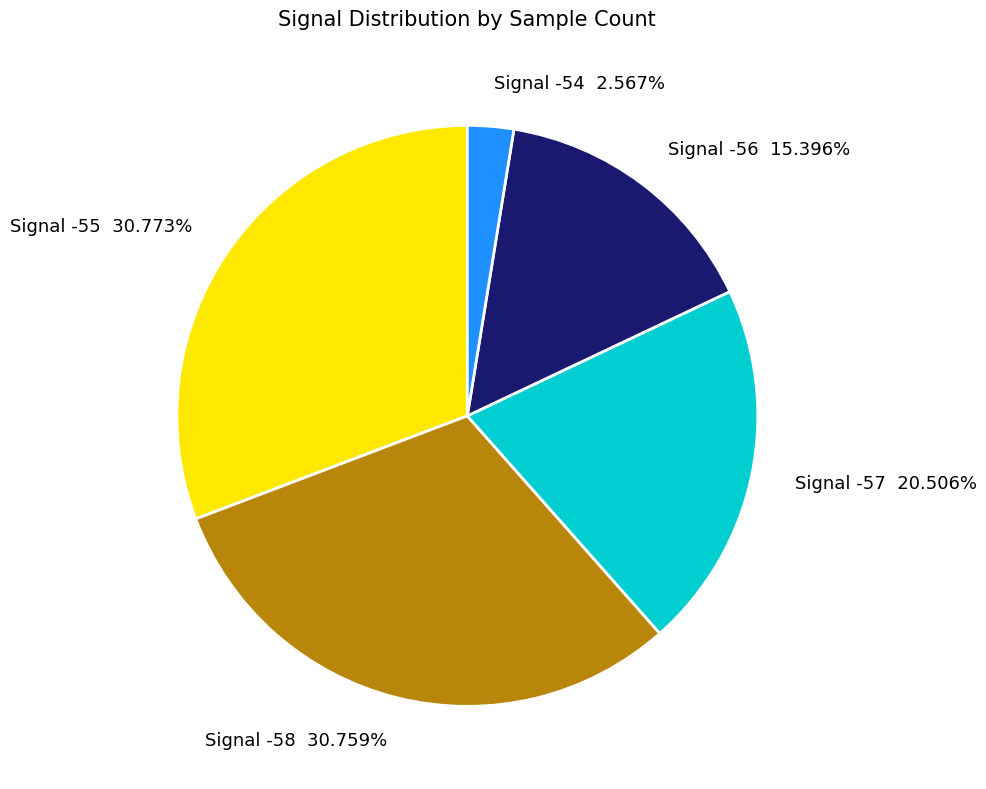

Do Signal -56 15.396% and Signal -55 30.773% together represent more than half of the pie?

No